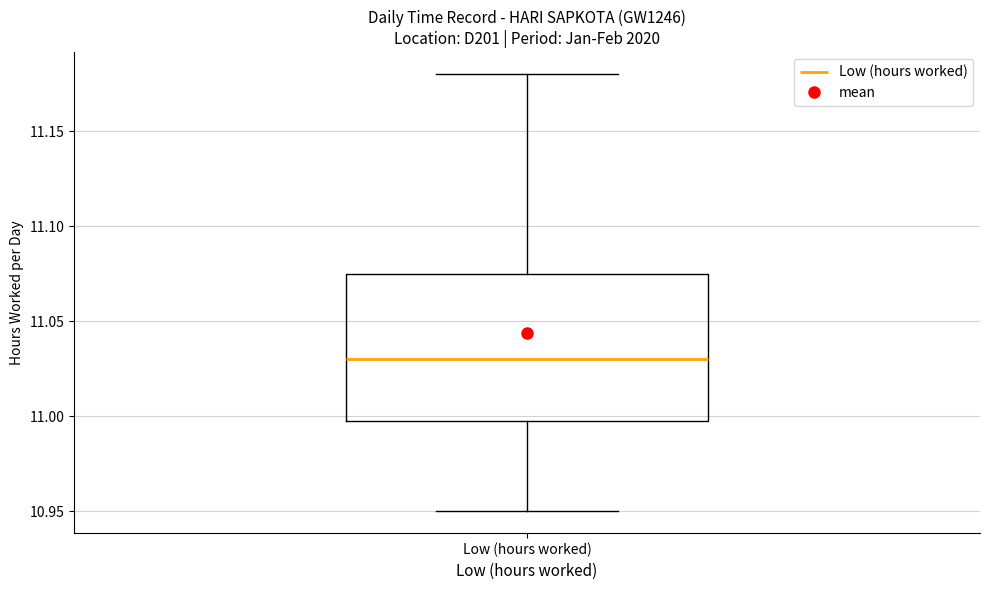

Read this box plot against the y-axis: the position of the median line, the range covered by the box, and the ends of both whiskers. The values are not printed on the chart, so give them approximately, as read against the axis.

median 11.030, box 11.000 to 11.075, whiskers 10.950 to 11.180